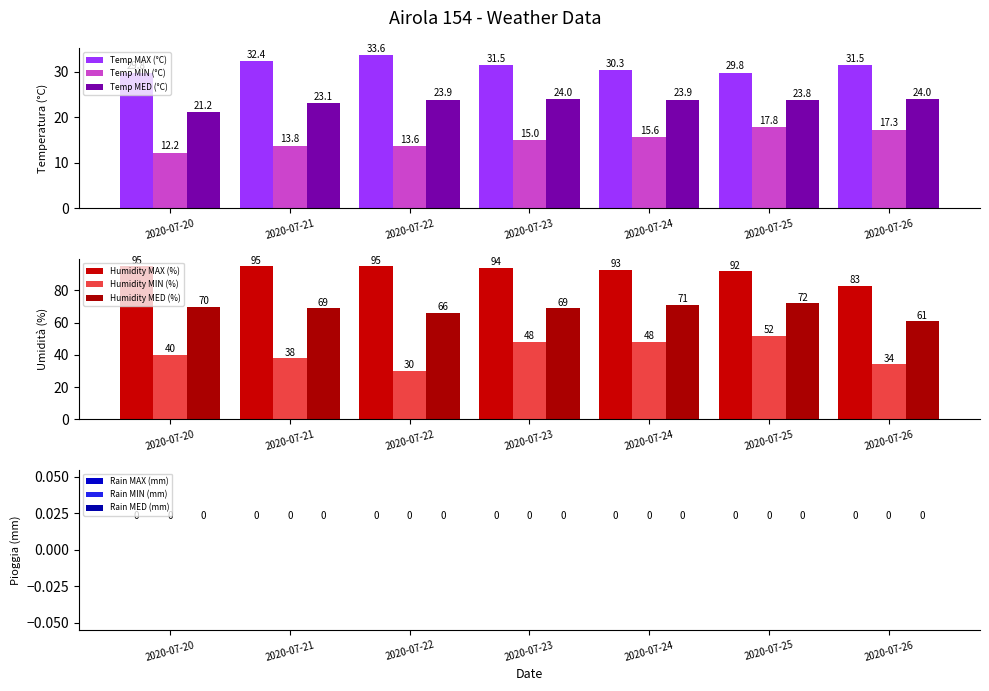

Which series has the widest spread of values?

Temp MIN (°C)